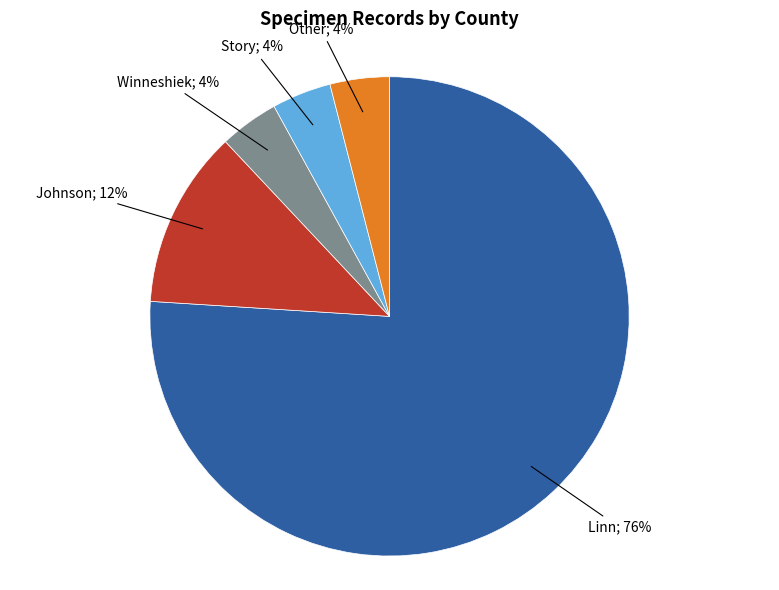

Does any single category account for the majority?

Yes